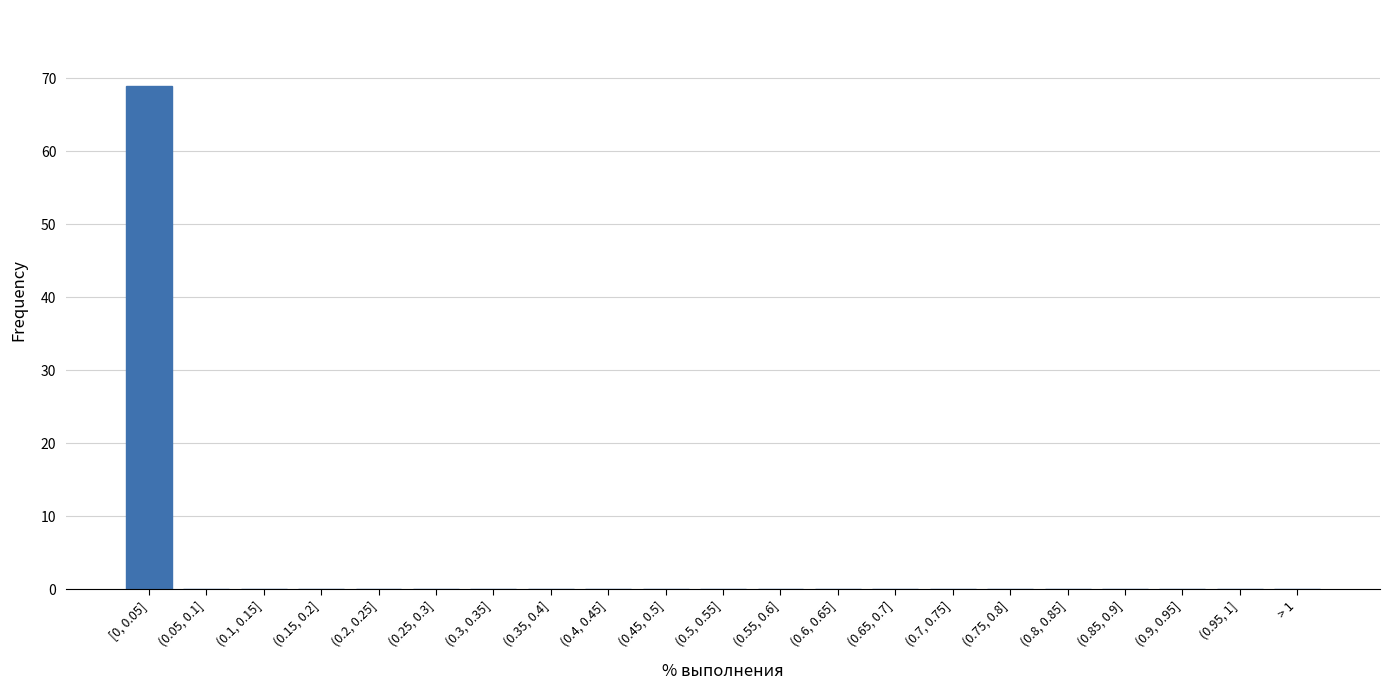

Reading left to right, transcribe all the data shown in this chart.

[0, 0.05]=69	(0.05, 0.1]=0	(0.1, 0.15]=0	(0.15, 0.2]=0	(0.2, 0.25]=0	(0.25, 0.3]=0	(0.3, 0.35]=0	(0.35, 0.4]=0	(0.4, 0.45]=0	(0.45, 0.5]=0	(0.5, 0.55]=0	(0.55, 0.6]=0	(0.6, 0.65]=0	(0.65, 0.7]=0	(0.7, 0.75]=0	(0.75, 0.8]=0	(0.8, 0.85]=0	(0.85, 0.9]=0	(0.9, 0.95]=0	(0.95, 1]=0	> 1=0